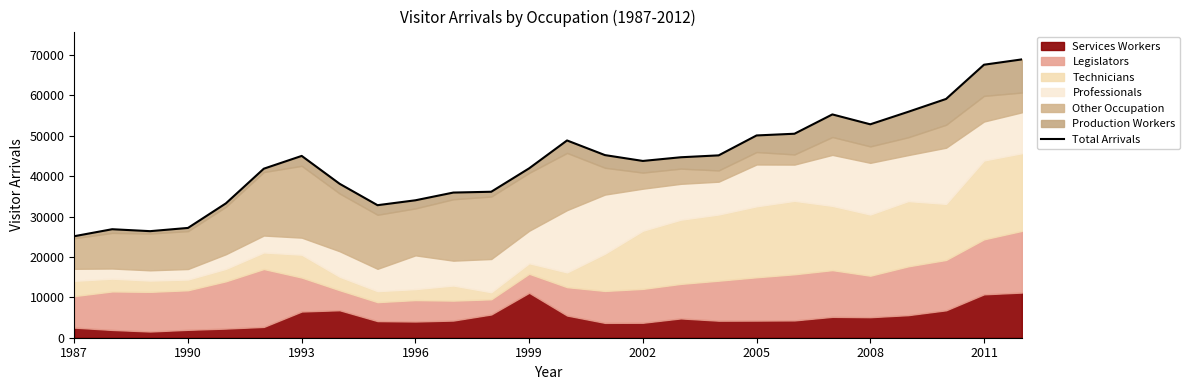

What is the difference between the maximum and minimum values?

43789